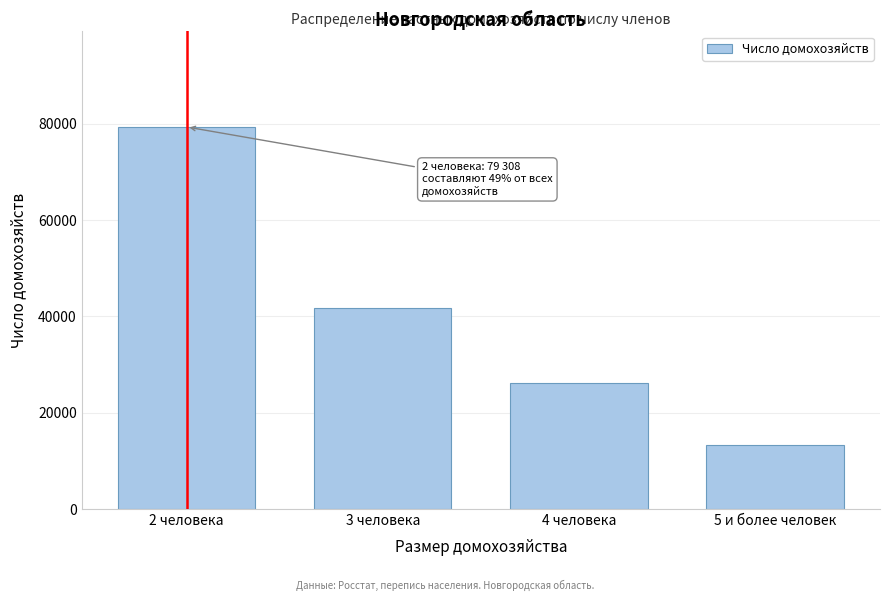

Reading left to right, what are all the values shown in this chart?

79308	41814	26055	13237